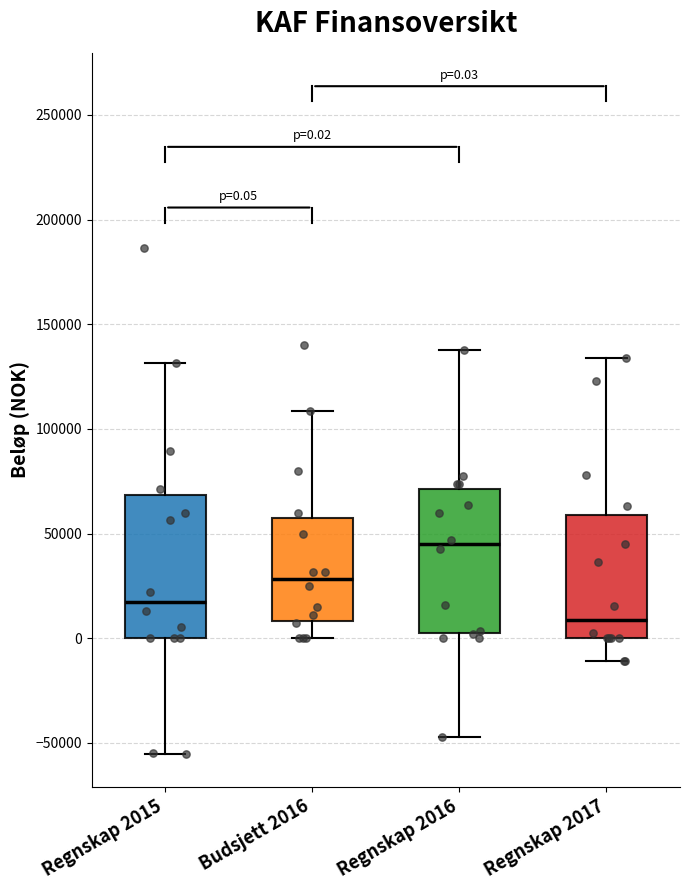

Which box's median line is the lowest?

Regnskap 2017